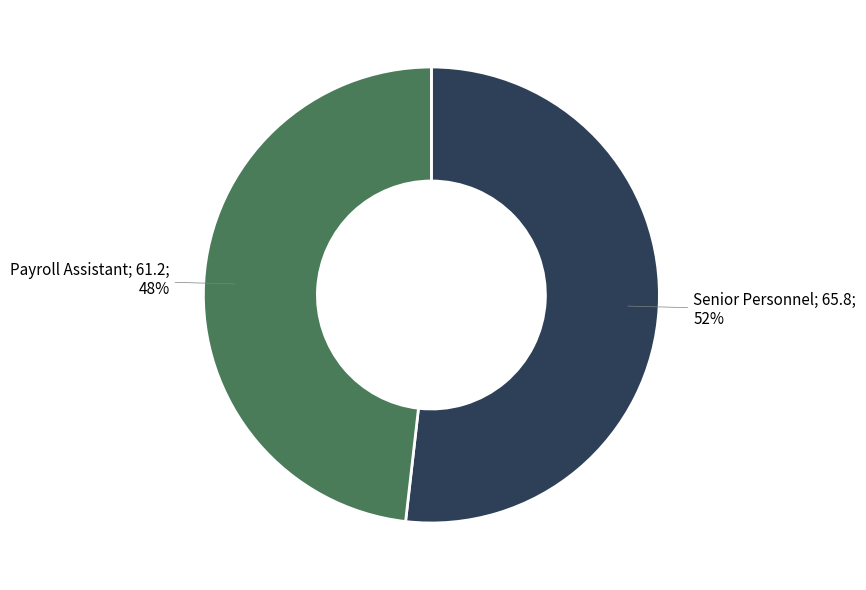

Count the number of slices in the pie.

2